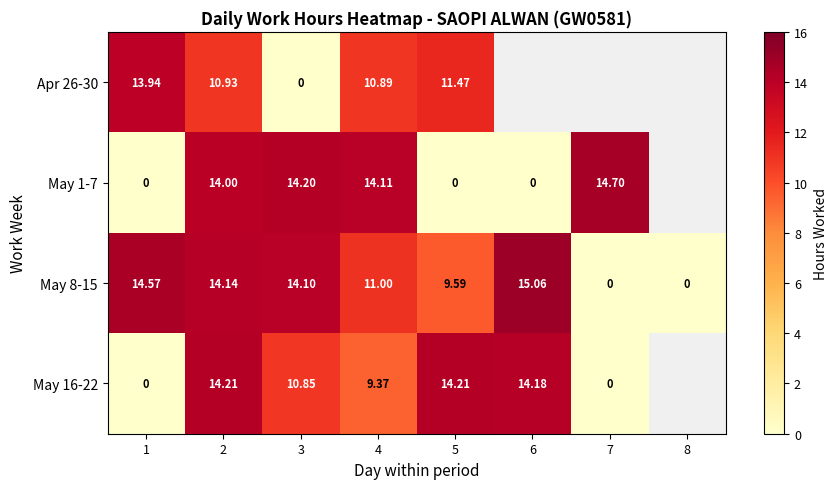

Is the value of Apr 26-30 at 1 greater than the value of May 8-15 at 1?

No